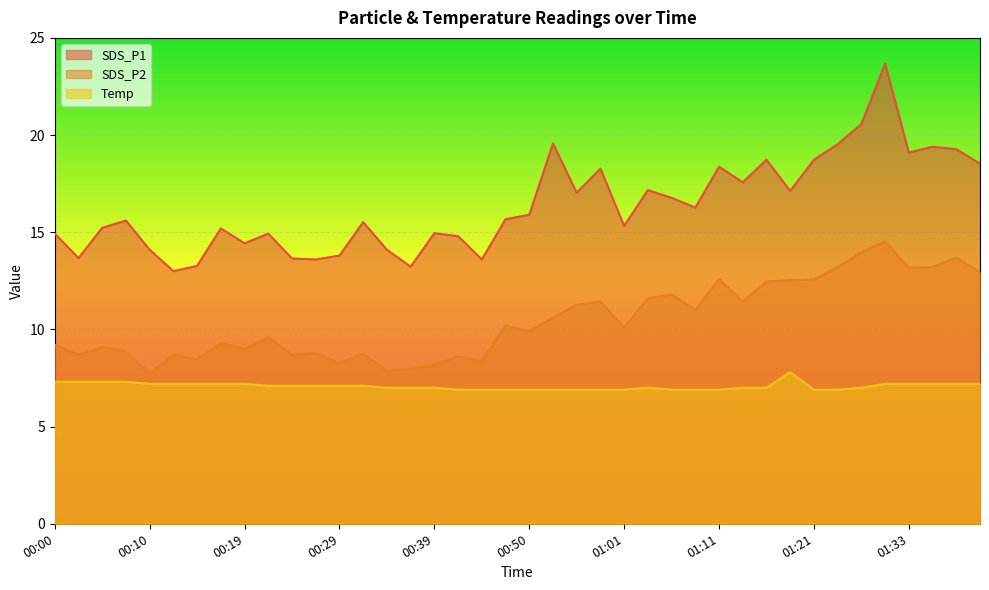

What is the difference between the highest and lowest values at 00:37?

6.2